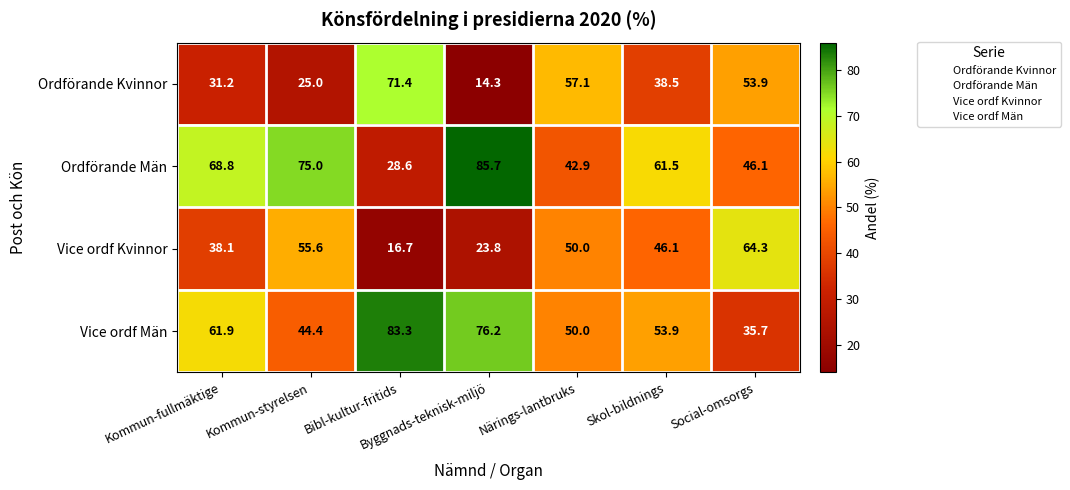

What is the difference between the maximum and minimum values in the Ordförande Män series?

57.1